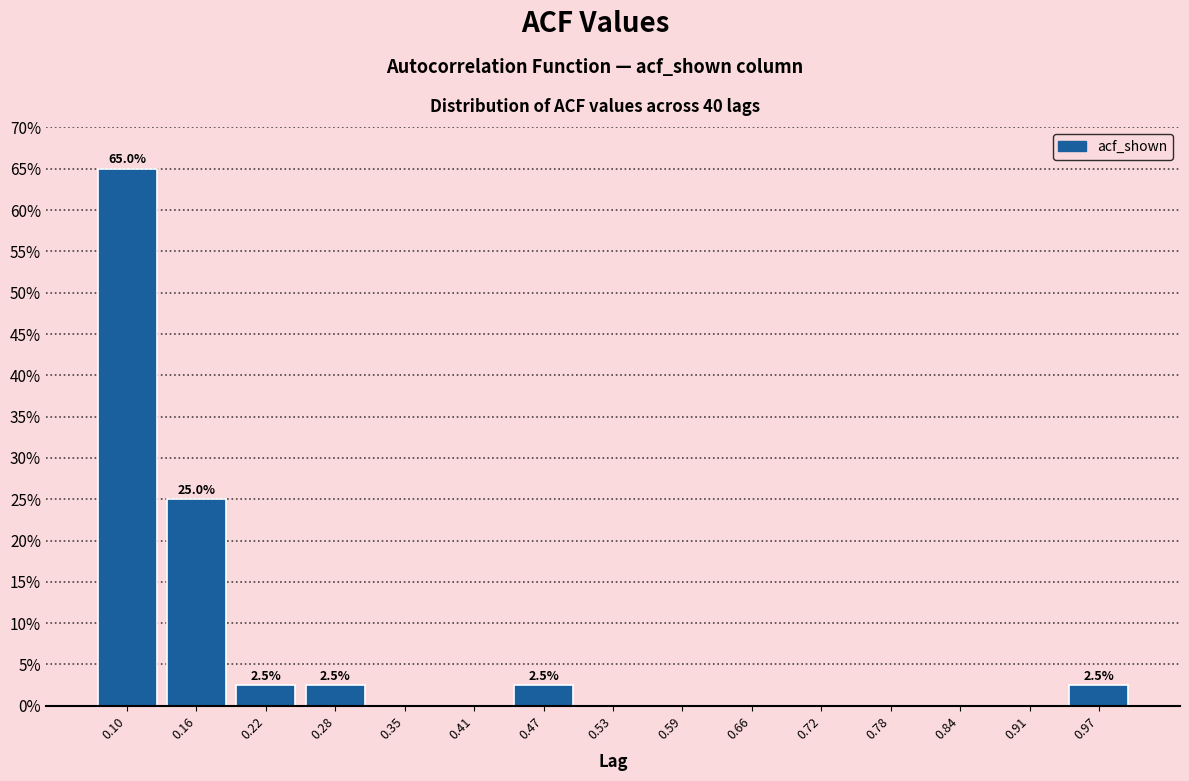

Which range on the x-axis has the tallest bar?

0.07 to 0.13